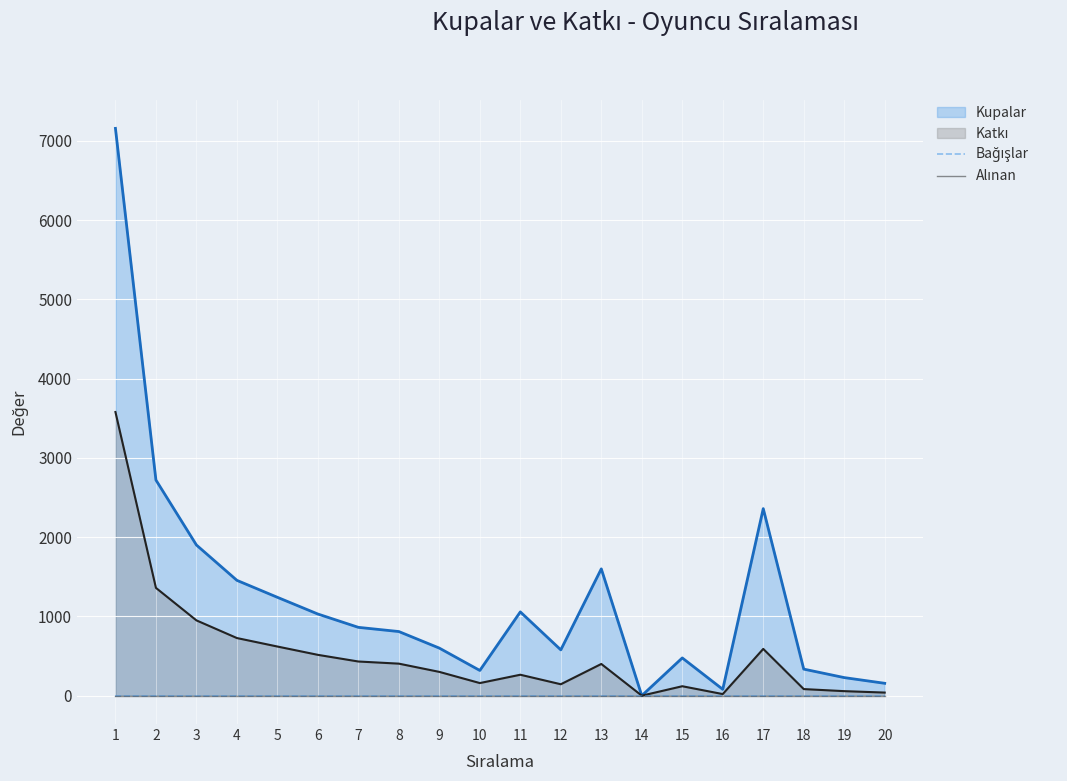

What is the highest value of the Kupalar series?

7158